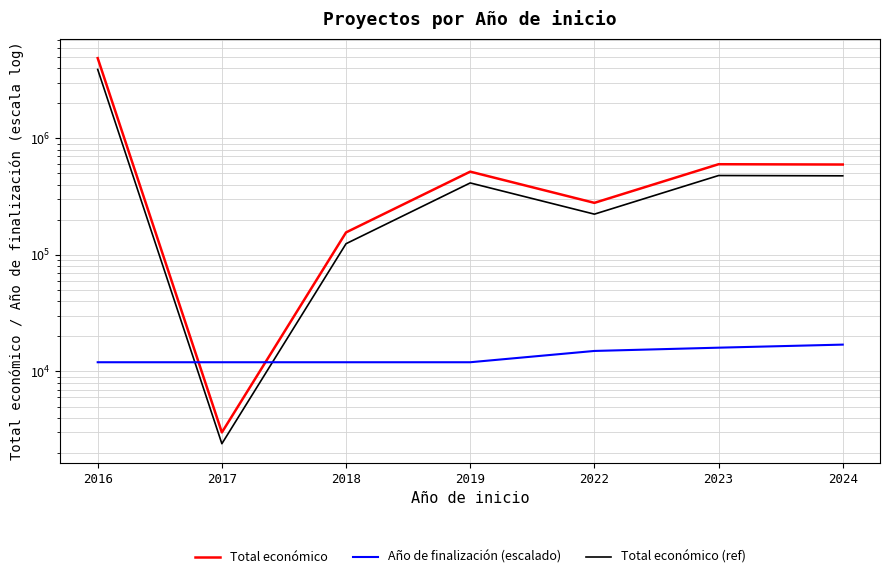

Rank the series by their maximum value, from highest to lowest.

Total económico, Total económico (ref), Año de finalización (escalado)